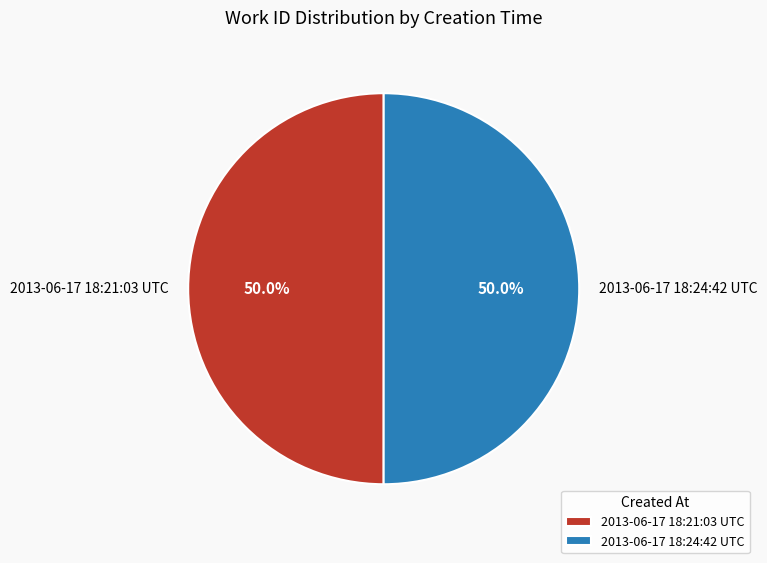

True or false: 2013-06-17 18:21:03 UTC accounts for 40% of the total.

False